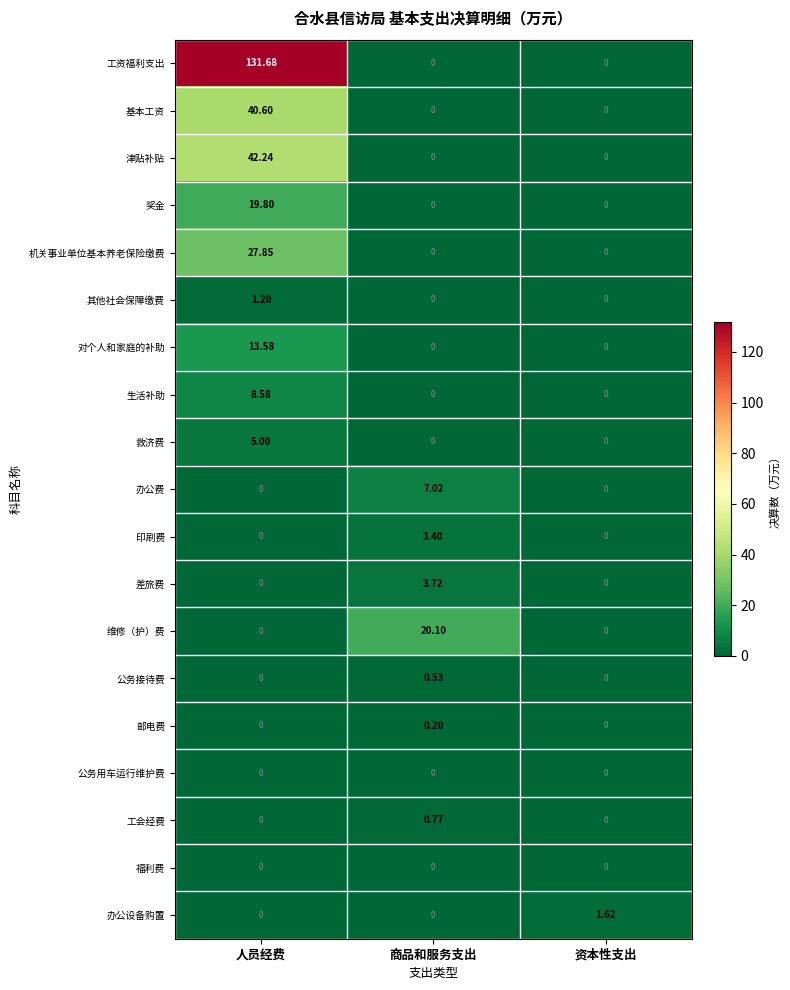

Which series changed the most between 人员经费 and 资本性支出?

工资福利支出